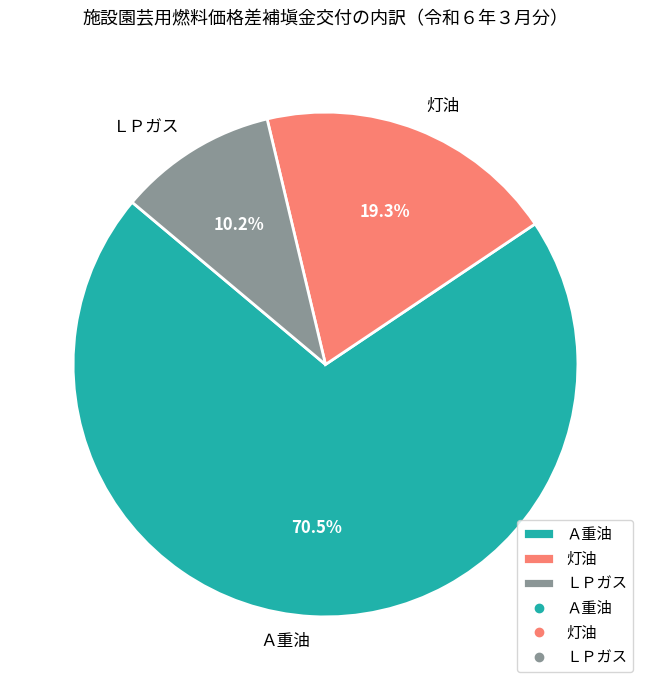

Which slice is the largest?

Ａ重油